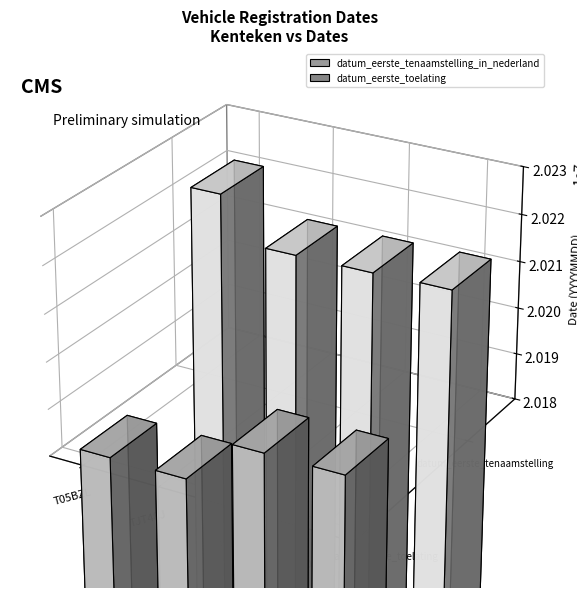

The datum_eerste_toelating series shows 20190630 at TKH36T. True or false?

True